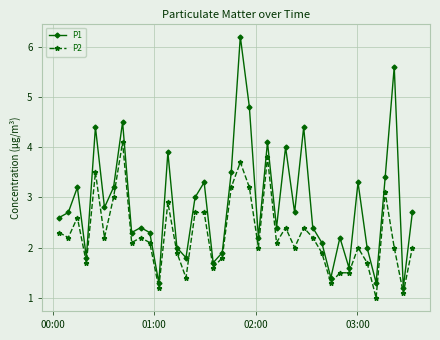

How many interior local valleys does the P1 series have?

13